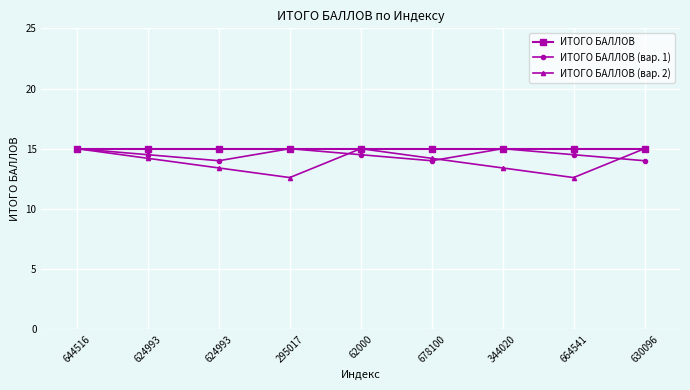

At 624993, list the series in order from largest to smallest.

ИТОГО БАЛЛОВ, ИТОГО БАЛЛОВ (вар. 1), ИТОГО БАЛЛОВ (вар. 2)